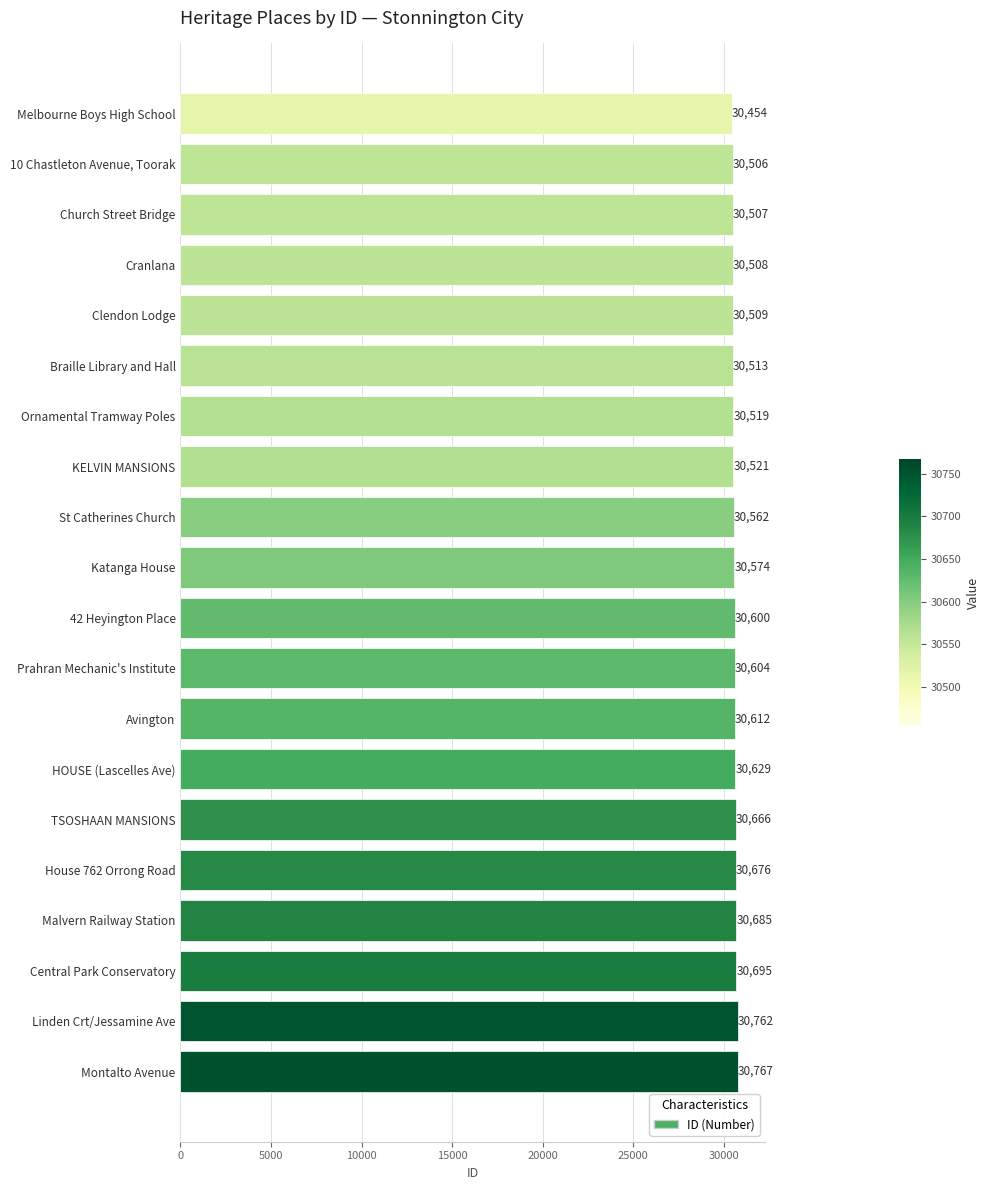

How many values are below 30600?

10